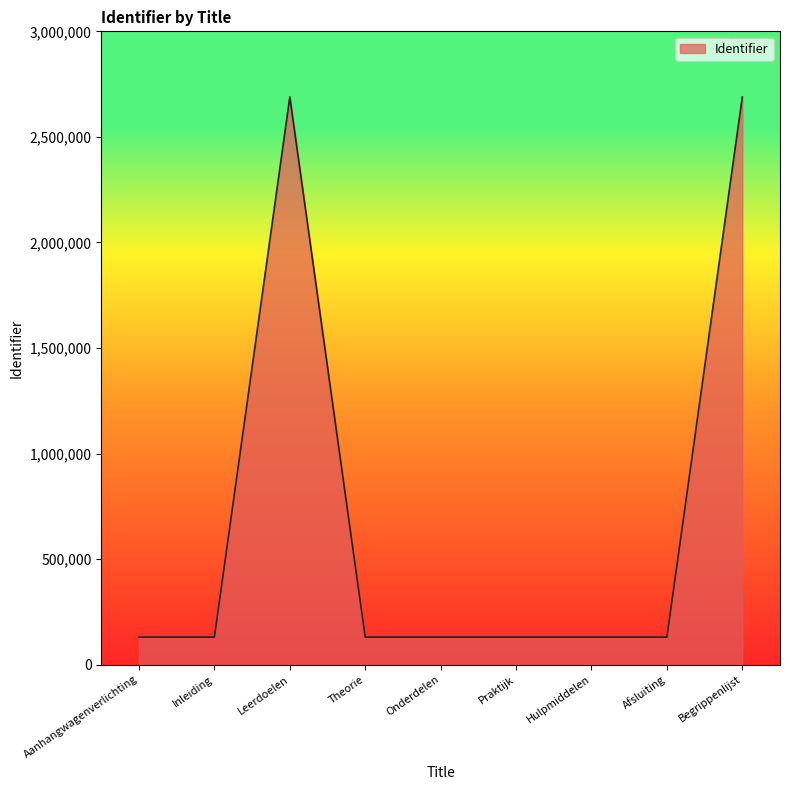

What is the difference between the maximum and minimum values?

2558783